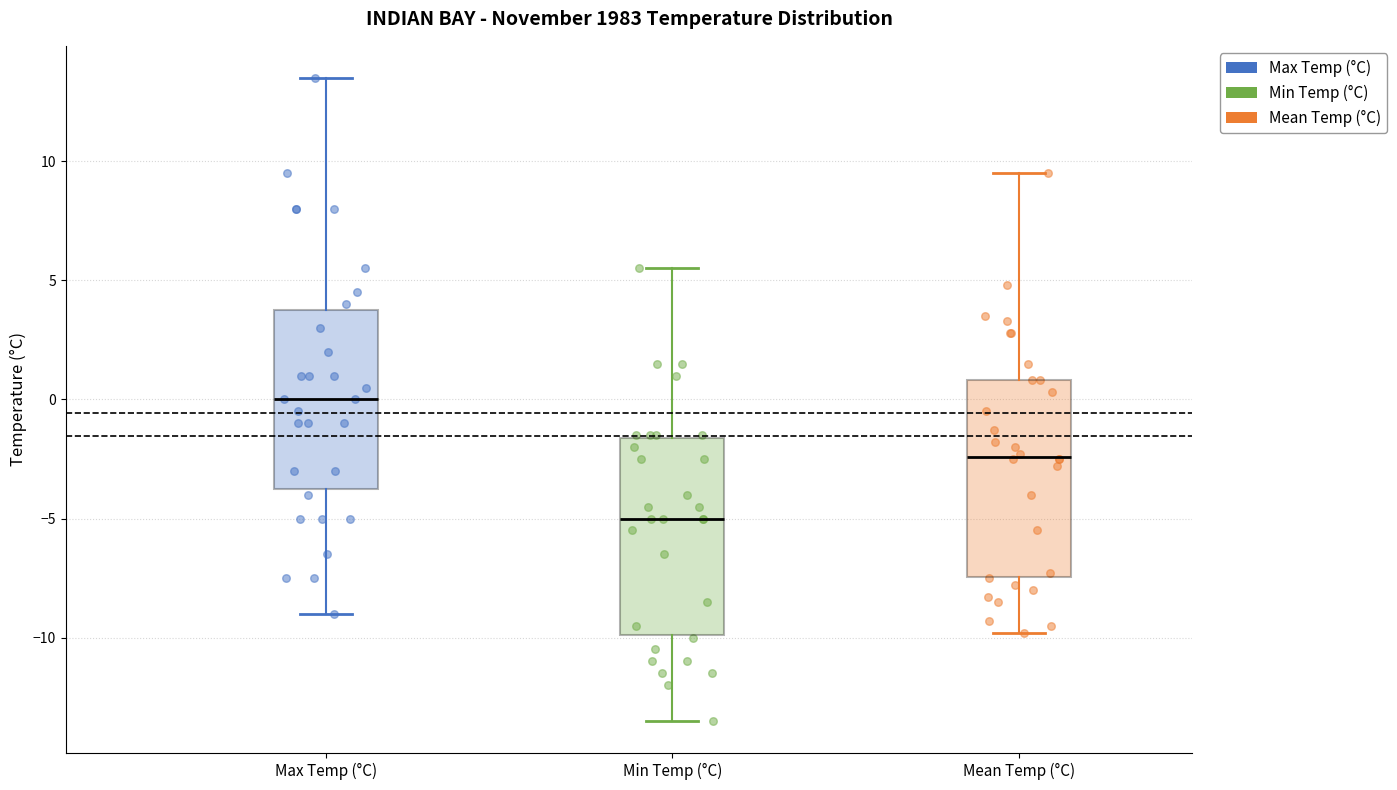

Where does the lower whisker of the box for Max Temp (°C) end on the y-axis? The values are not printed on the chart, so give them approximately, as read against the axis.

-9.0